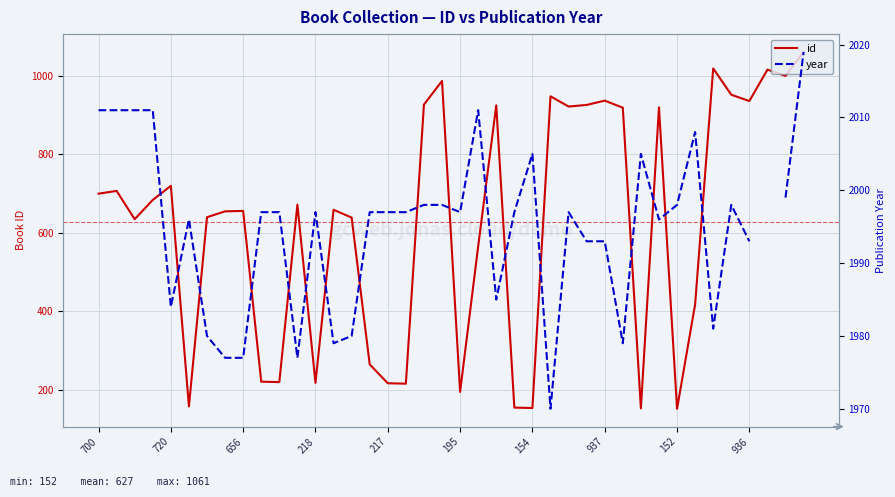

At which category is the sum across all series the highest?

39